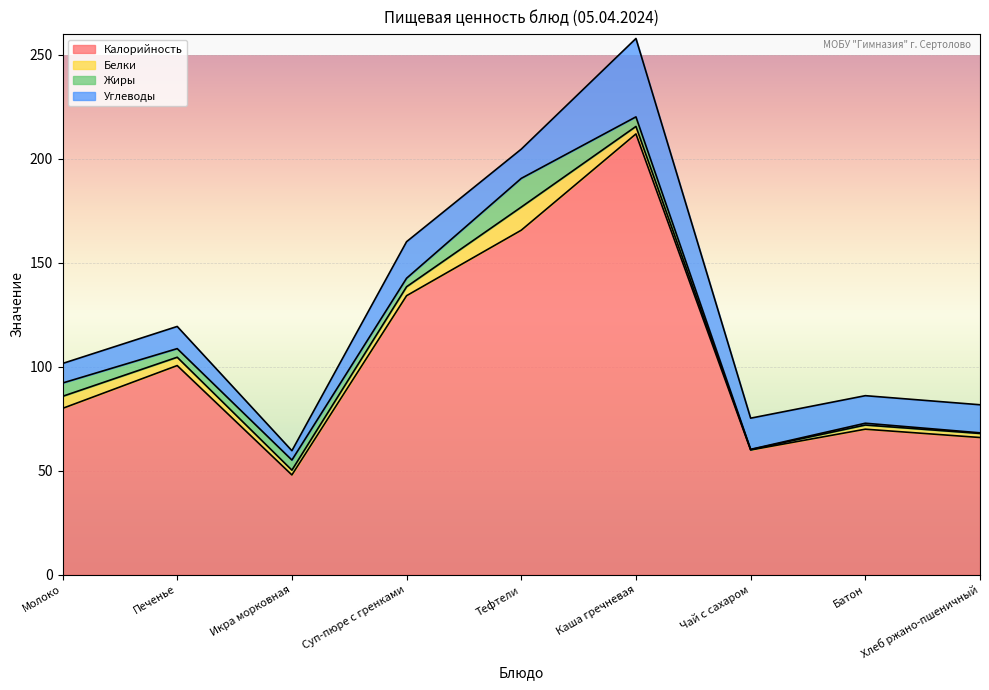

How many categories are shown in the chart?

9